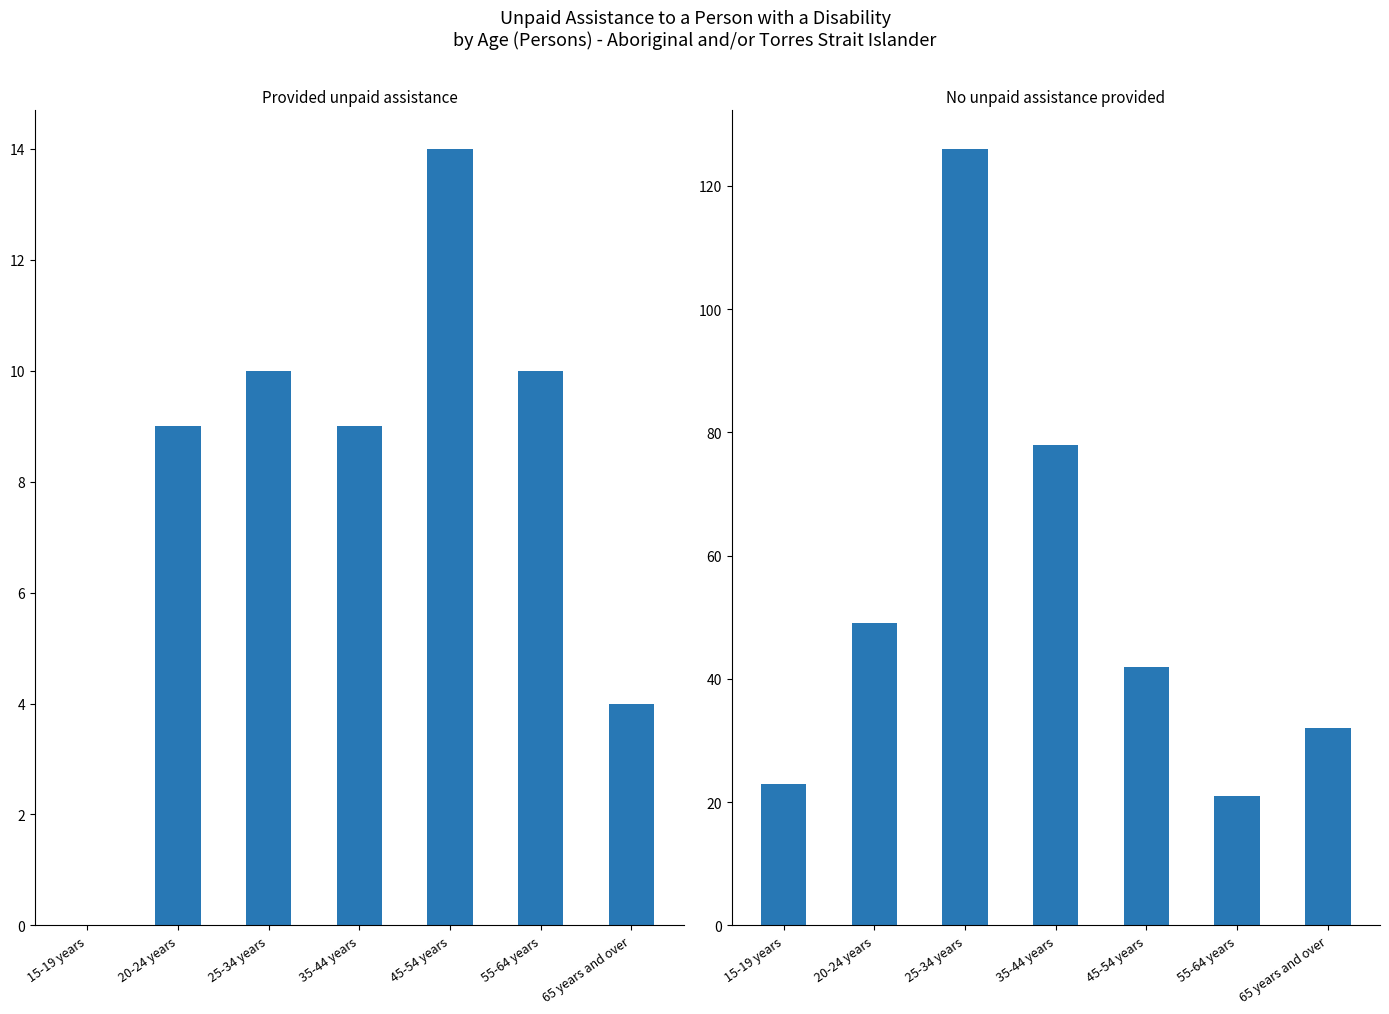

What is the value of the No unpaid assistance provided bar at the 2nd from the left?

49